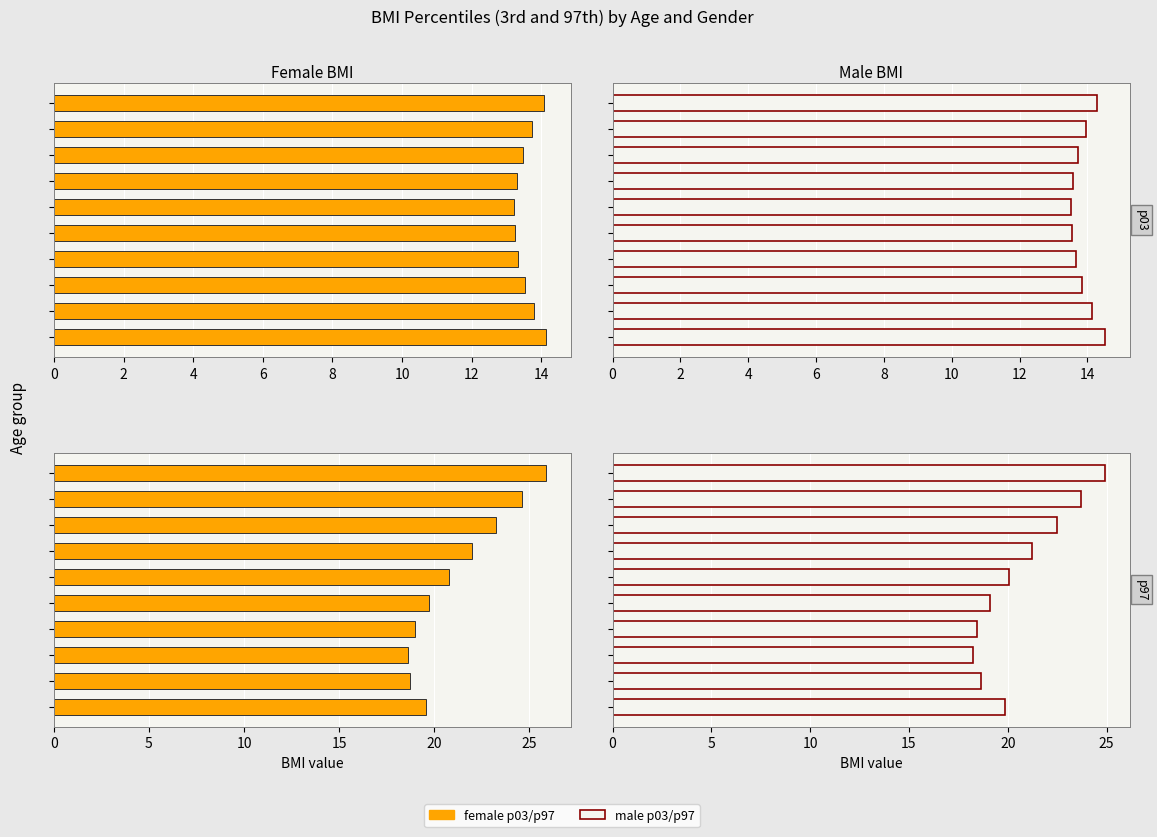

True or false: female p97 has a value of 19.0 at 6.

True